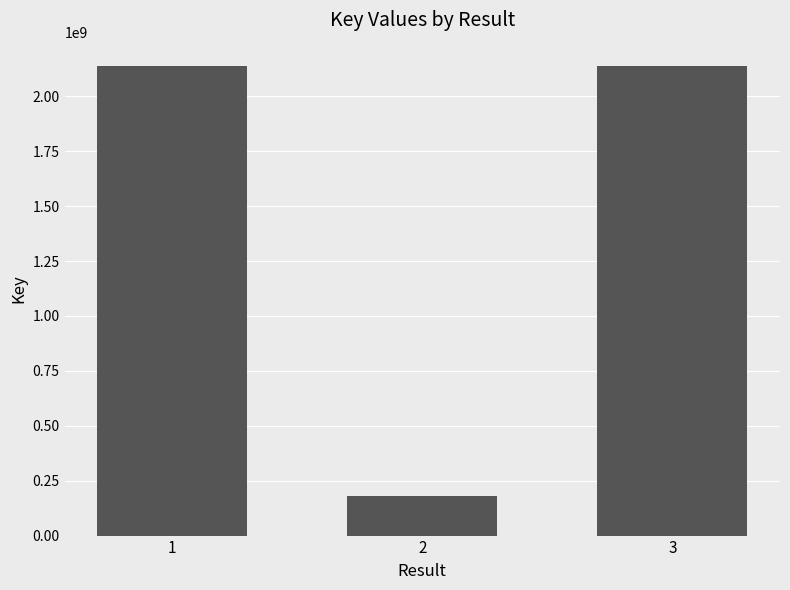

Are the bars horizontal?

No